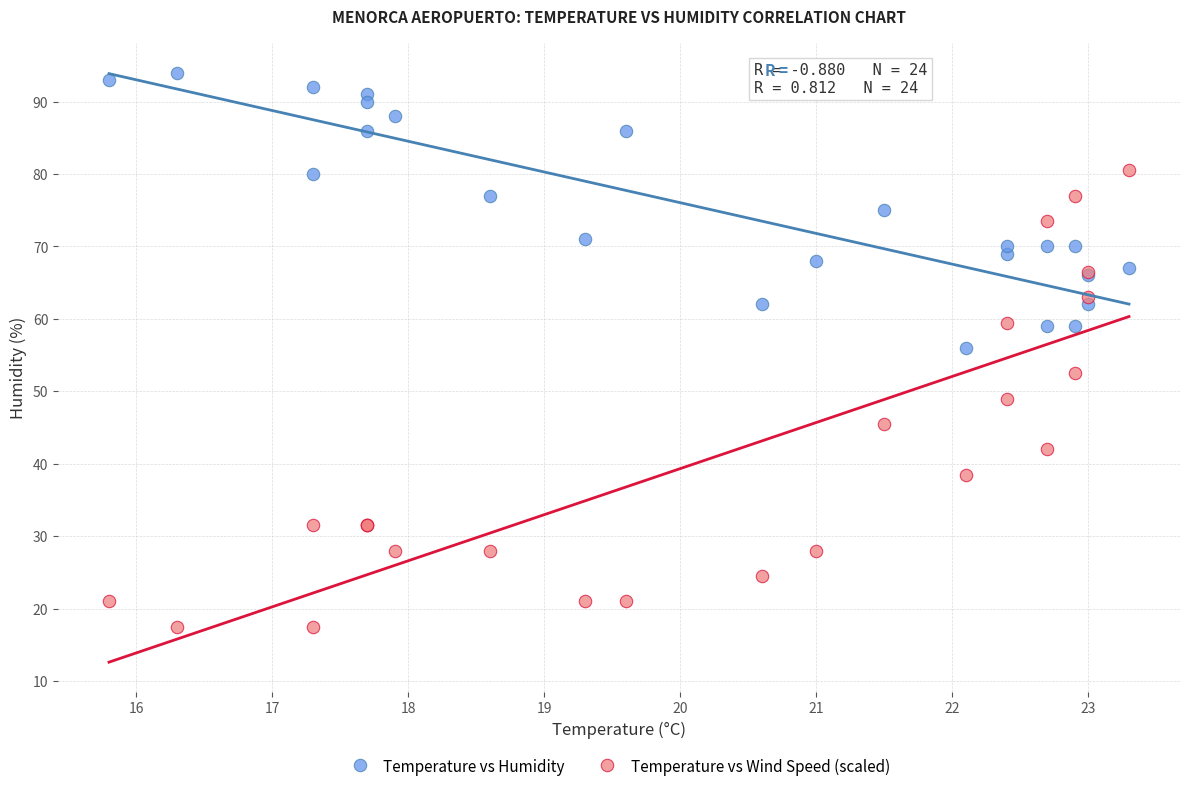

Across all series, what Y value is closest to 55?

56.0